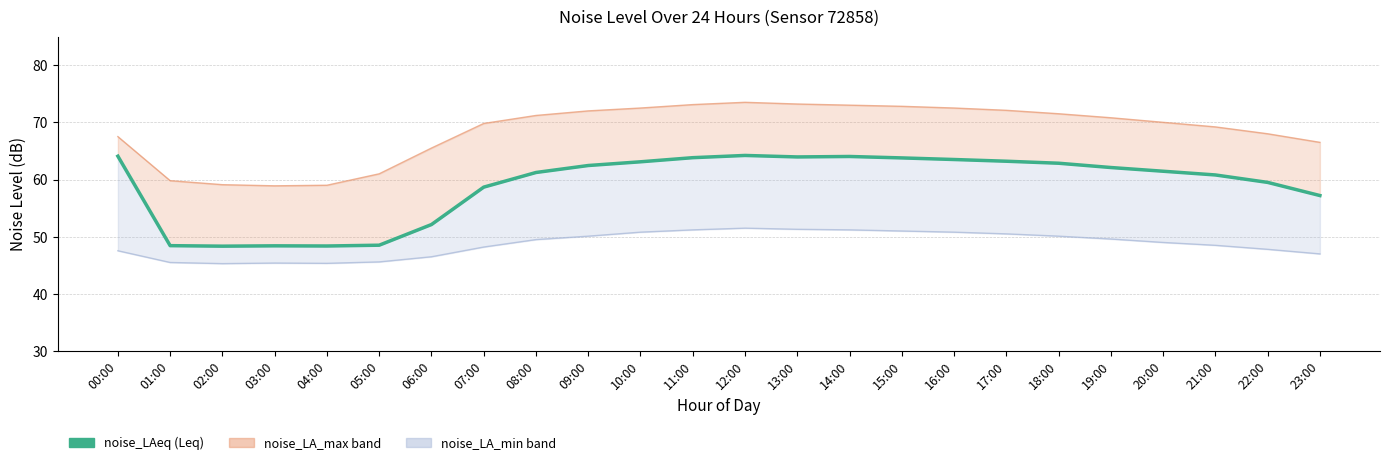

How many data points are above 62?

12